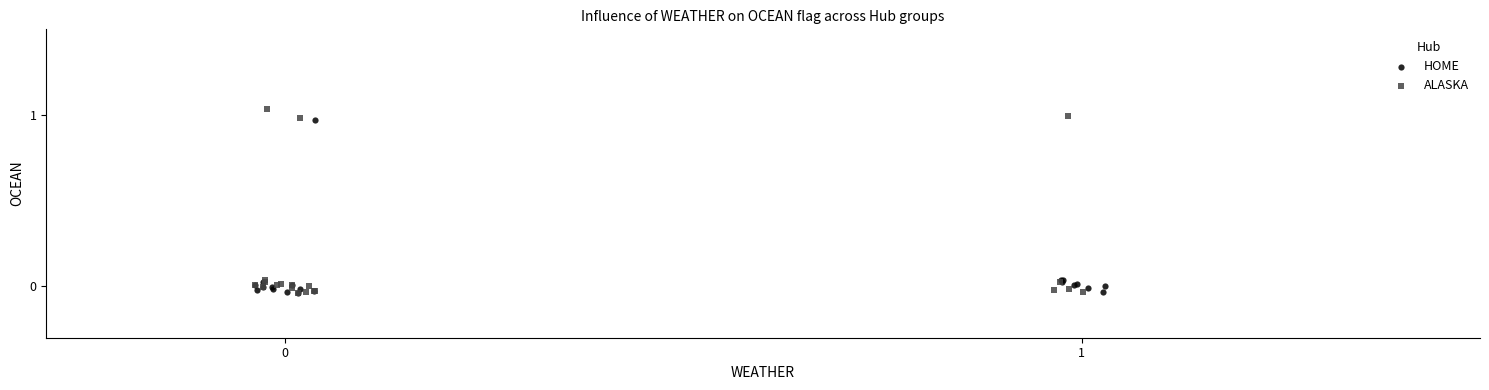

What are all the series names shown in the legend?

HOME, ALASKA